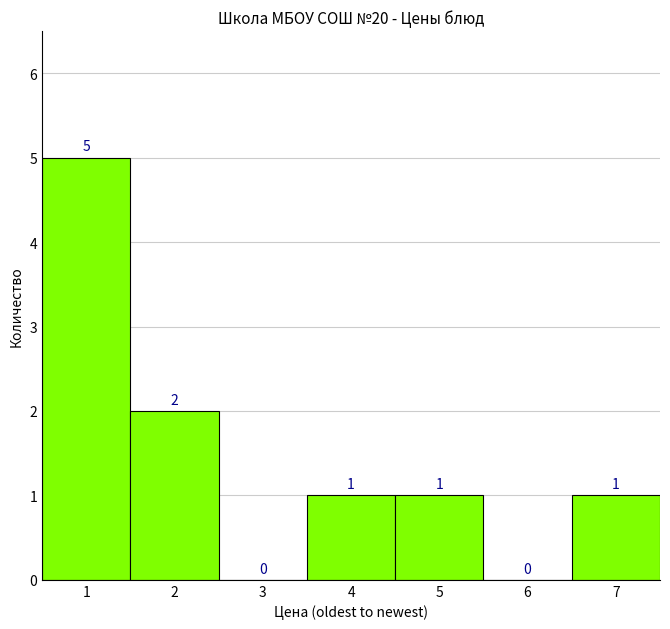

Reading left to right, extract all data points from this chart.

1=5	2=2	3=0	4=1	5=1	6=0	7=1